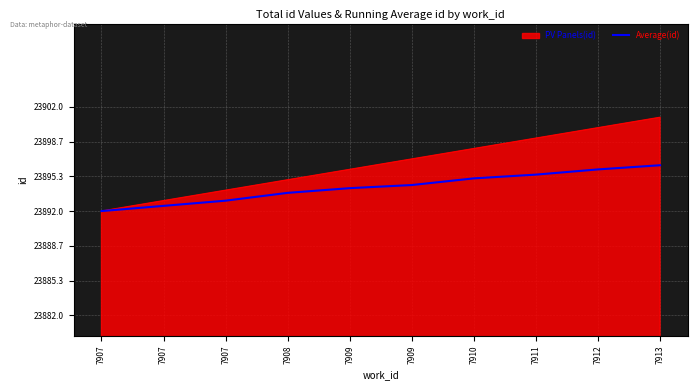

Does the chart display data point markers on the line(s)?

No